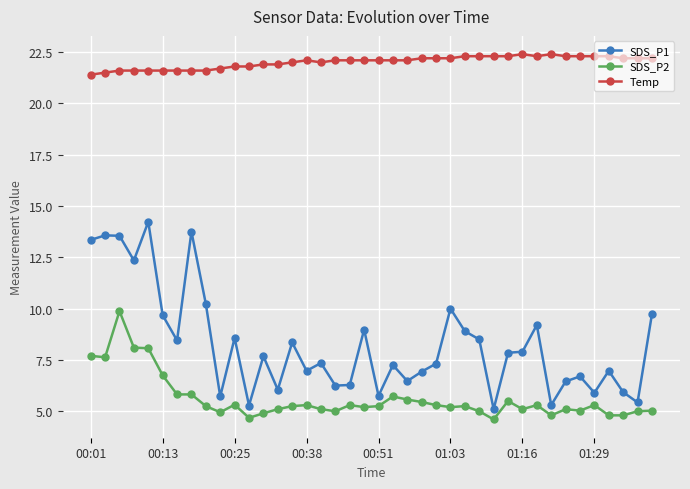

True or false: Temp has more than 0 interior local peaks.

True